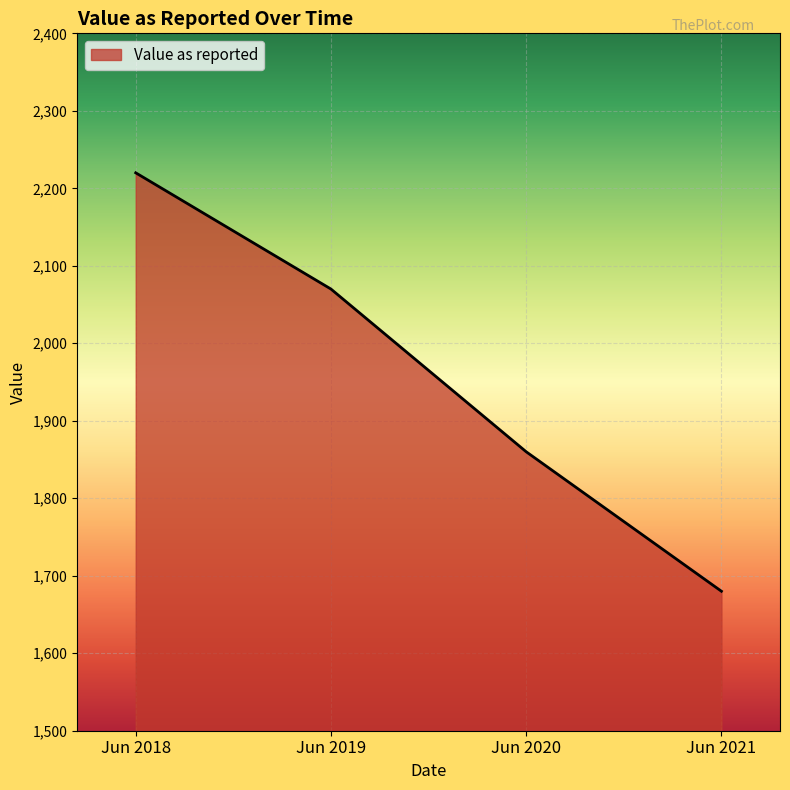

Reading right to left, transcribe all the data shown in this chart.

Jun 2021=1680	Jun 2020=1860	Jun 2019=2070	Jun 2018=2220